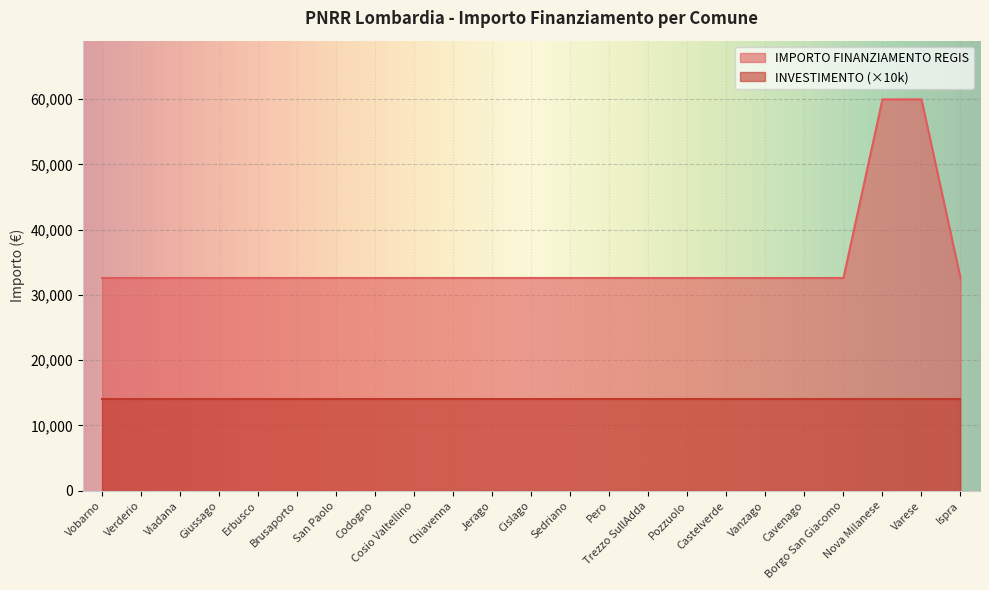

What position from the left is Pero?

14